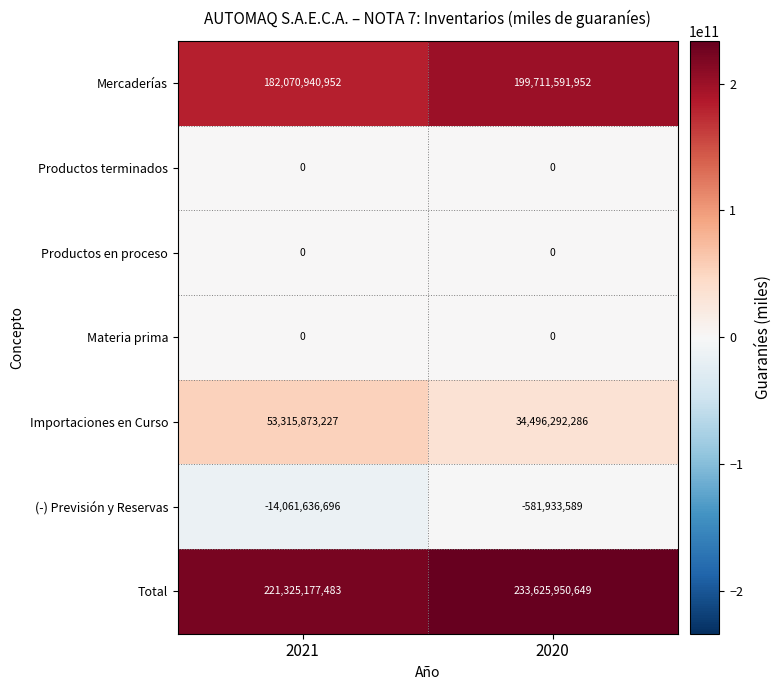

Which series changed the most between 2021 and 2020?

Importaciones en Curso